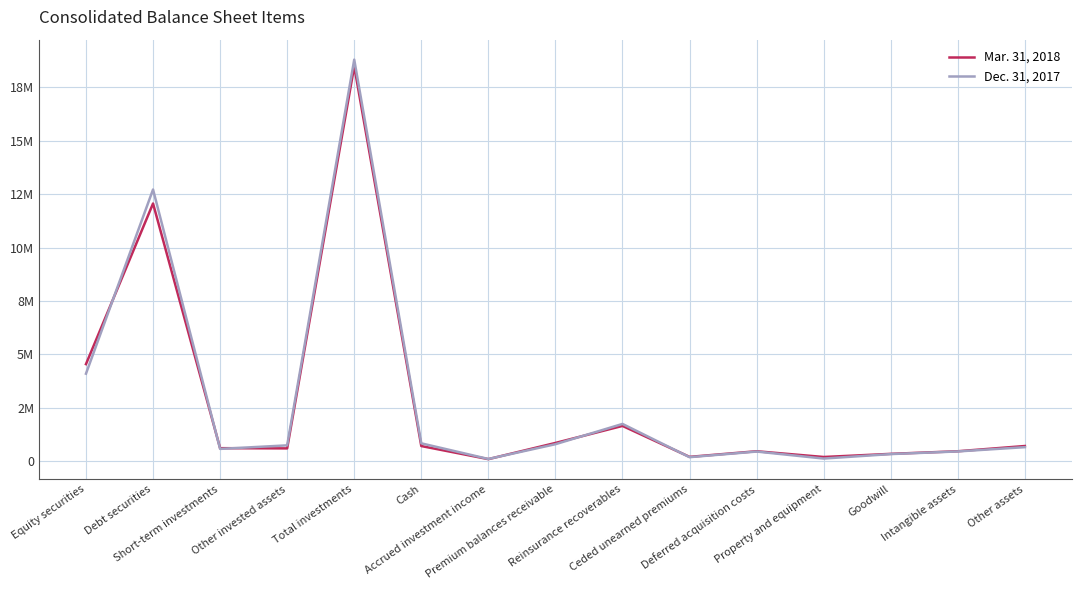

Where is the first local minimum for Dec. 31, 2017?

Short-term investments